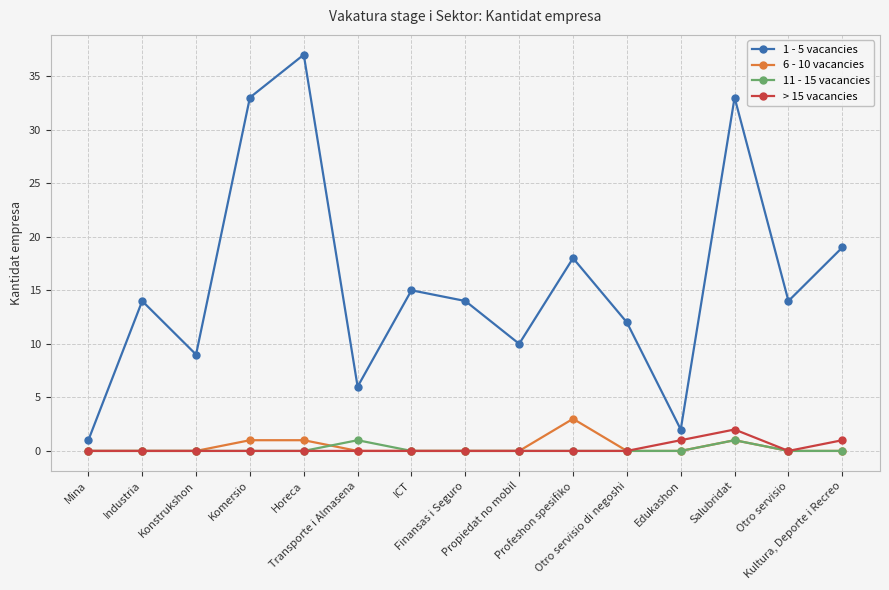

True or false: 1 - 5 vacancies and 11 - 15 vacancies cross at least once.

False